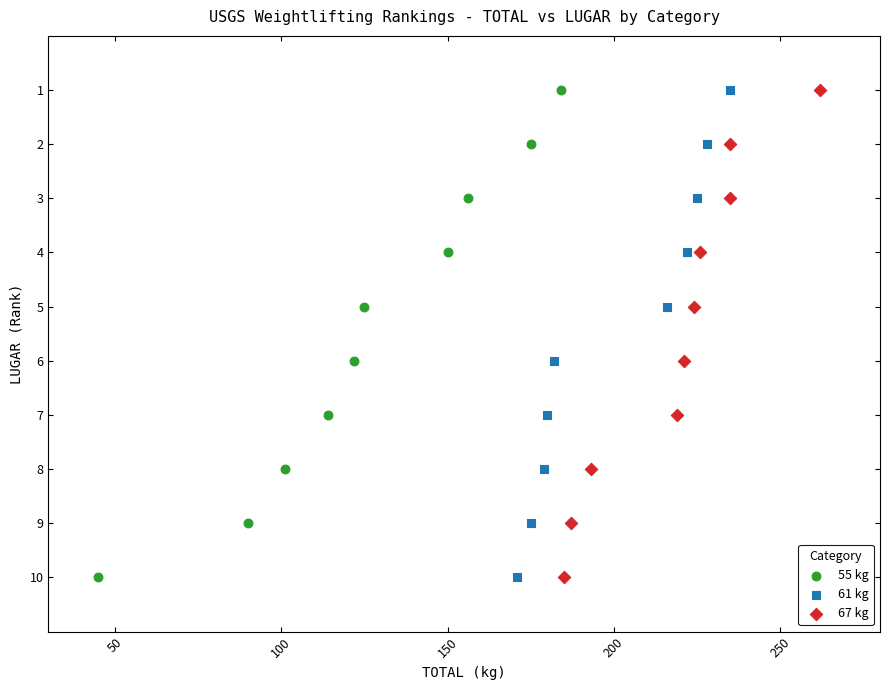

What are all the series names shown in the legend?

55 kg, 61 kg, 67 kg